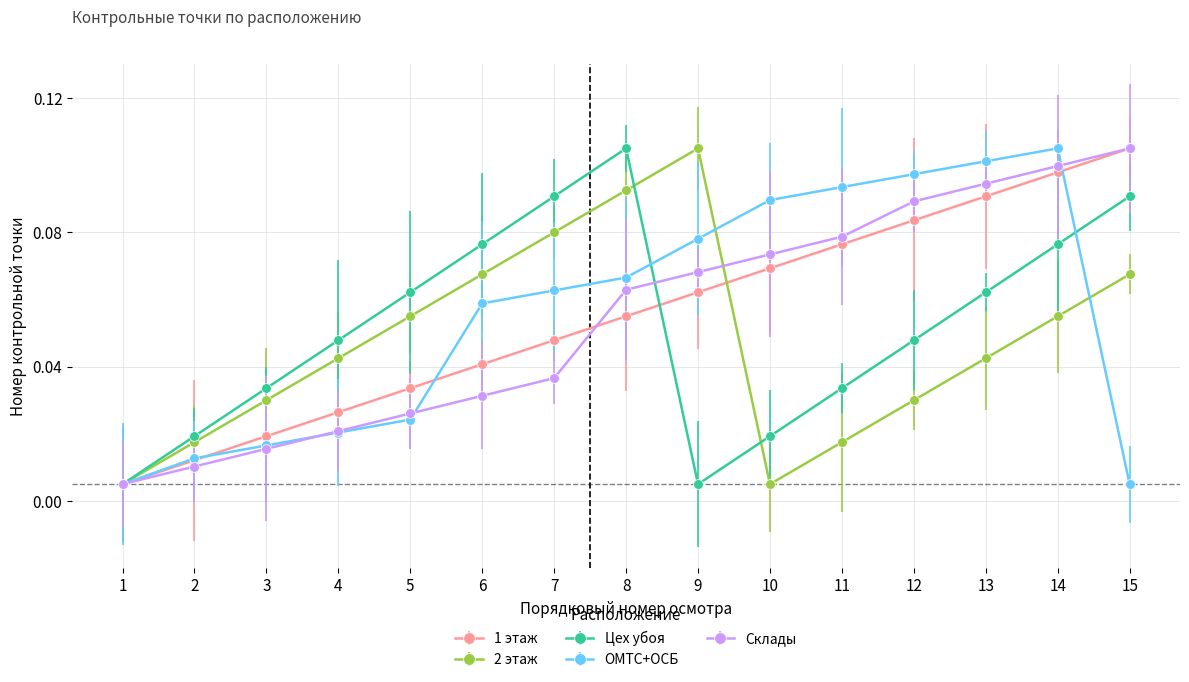

Which series changed the most between 4 and 7?

Цех убоя